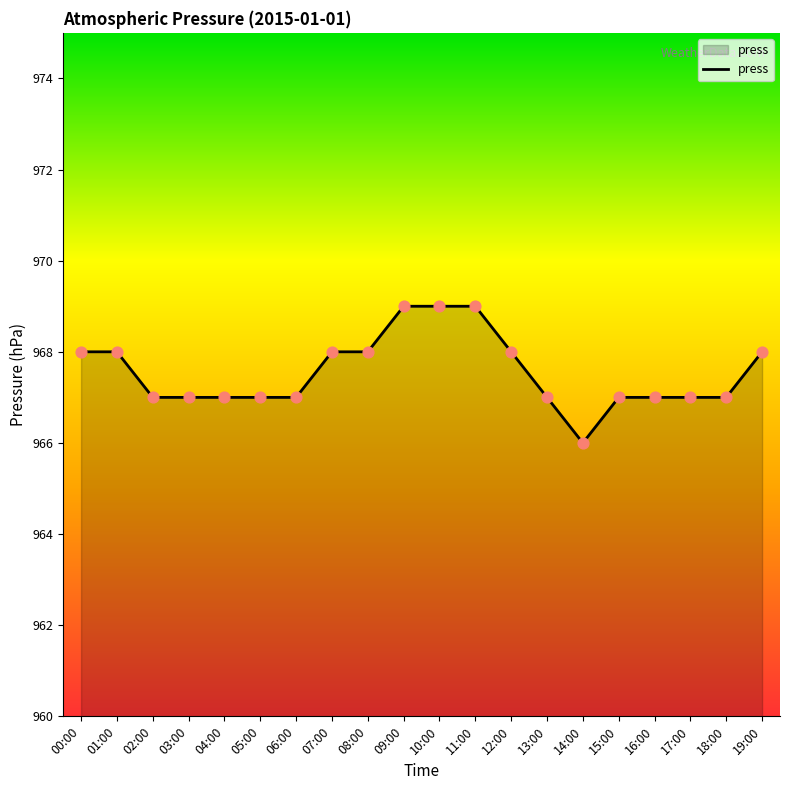

What is the change in value from 13:00 to 19:00?

+1